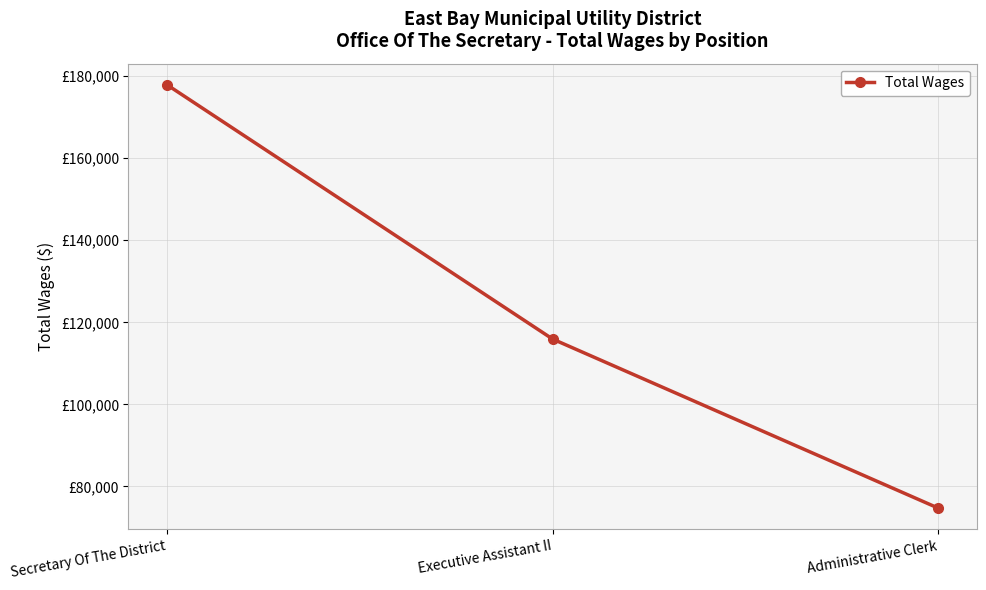

What is the greatest value displayed?

177867